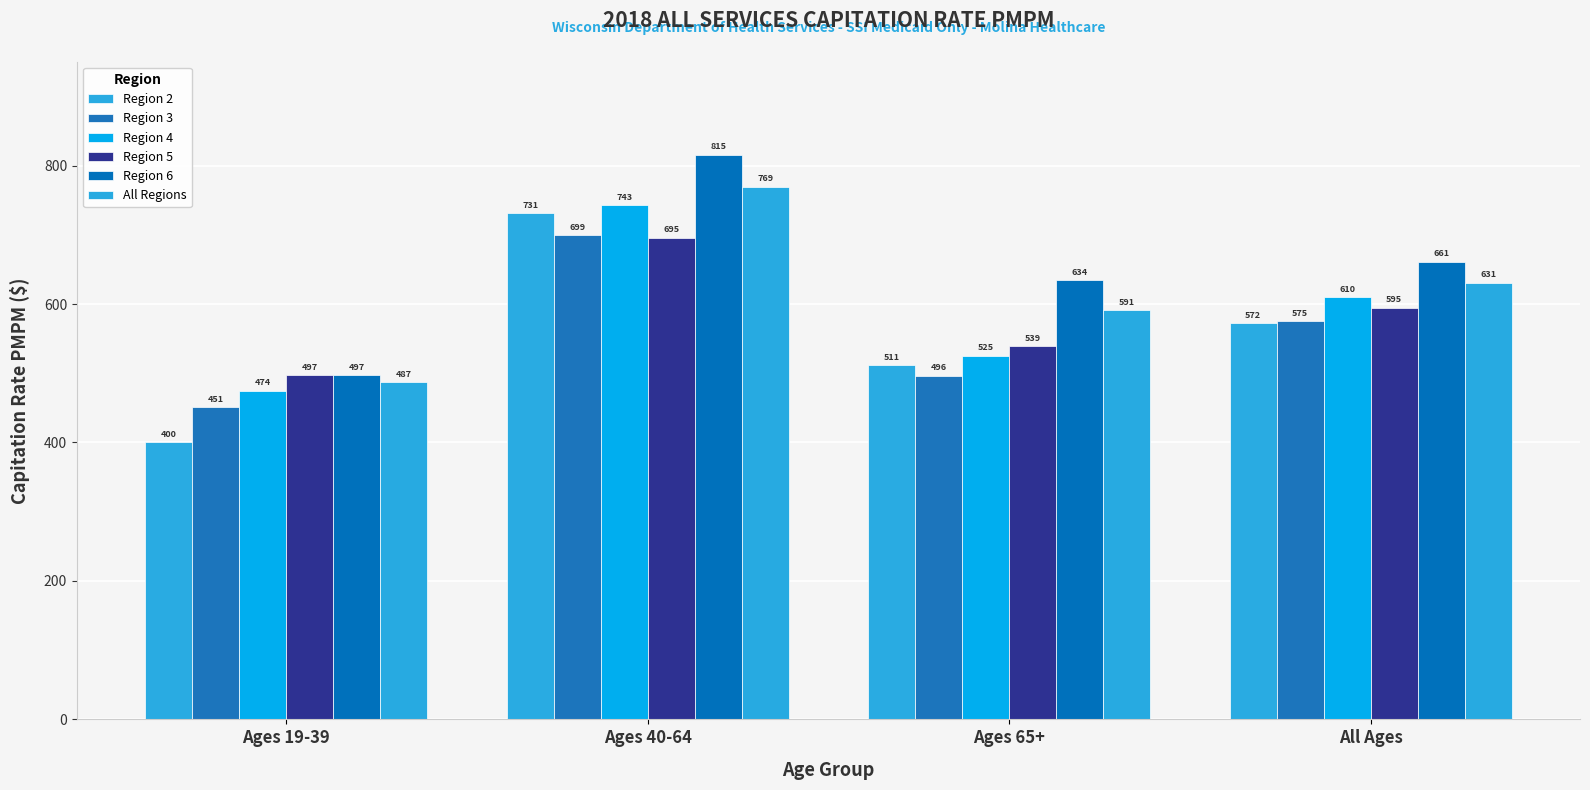

Is it true that Region 5 equals 671.3 at Ages 19-39?

False